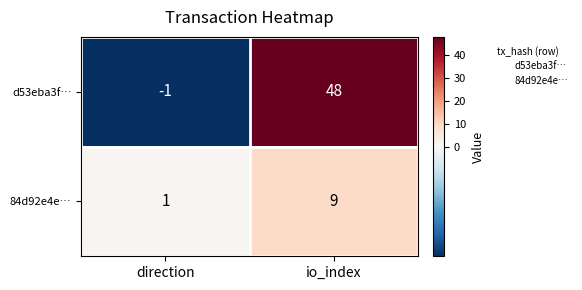

What is the approximate value of 84d92e4e… at io_index?

9